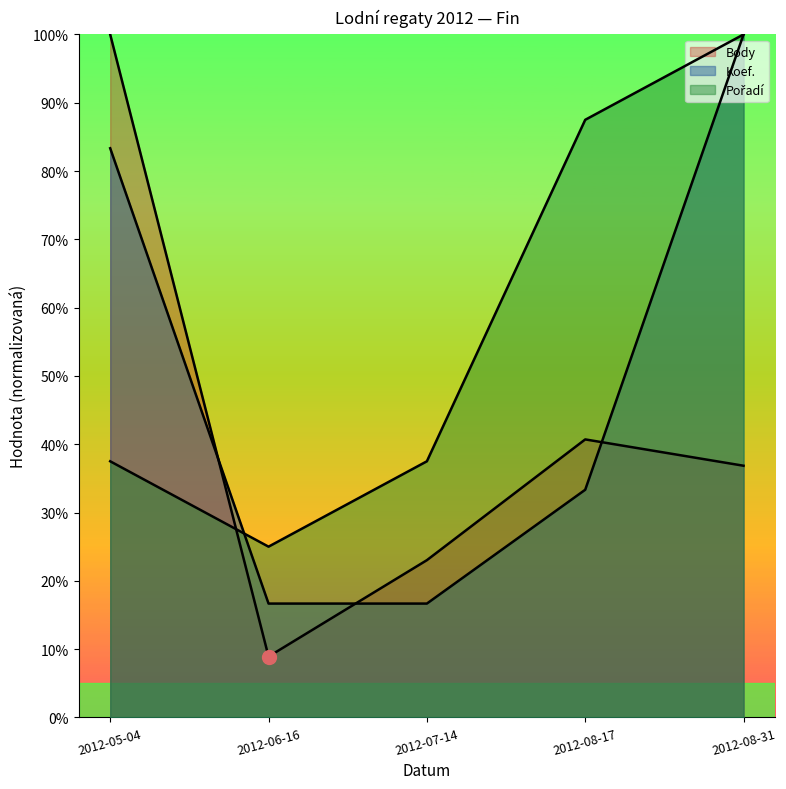

Where do Body and Pořadí first cross each other?

2012-05-04 and 2012-06-16